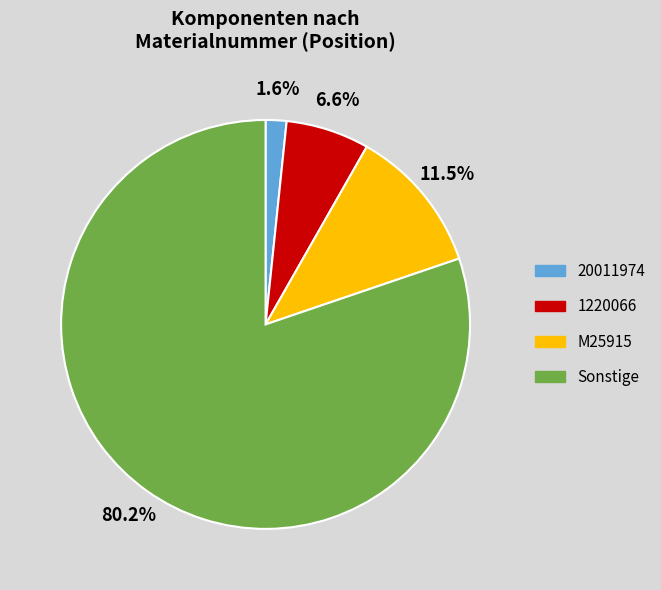

Count the number of slices in the pie.

4